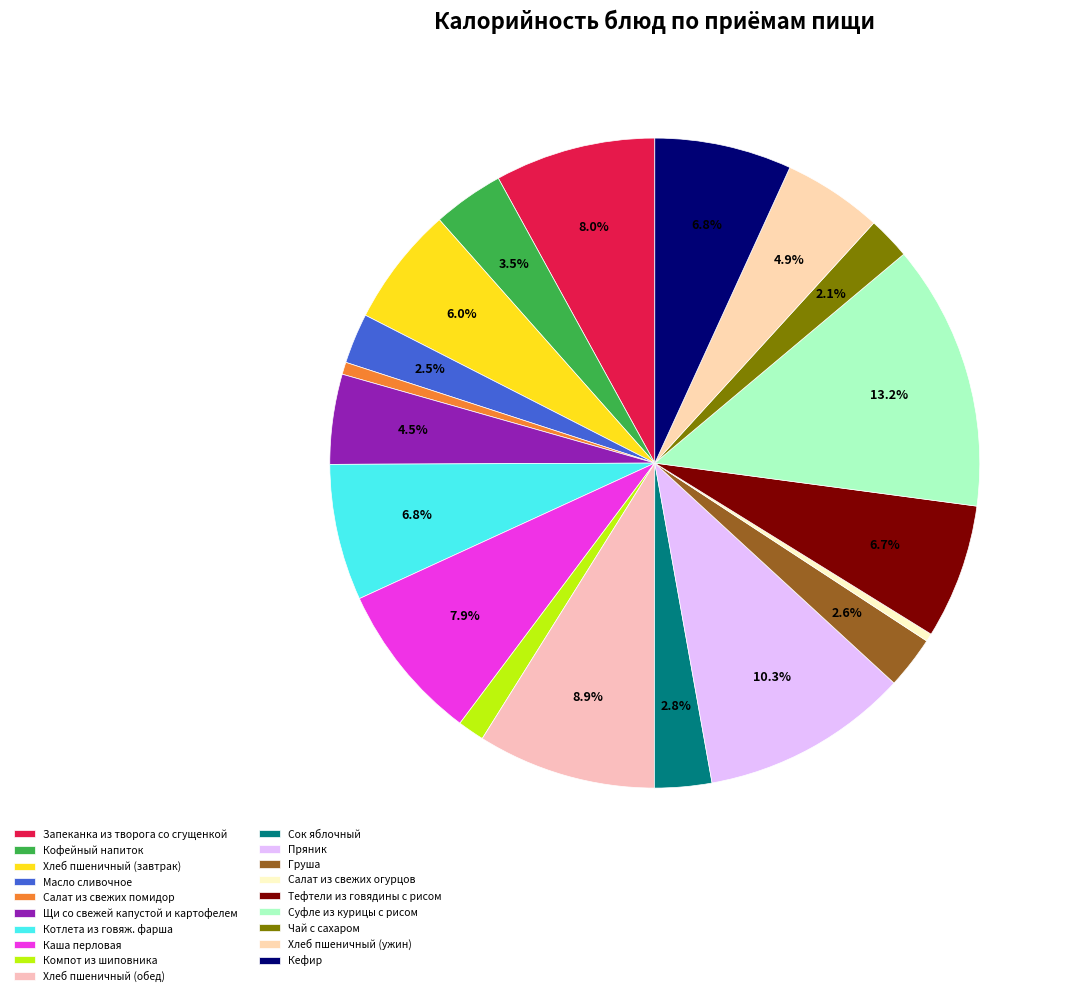

What is the change in value from Салат из свежих огурцов to Хлеб пшеничный (ужин)?

+120.1